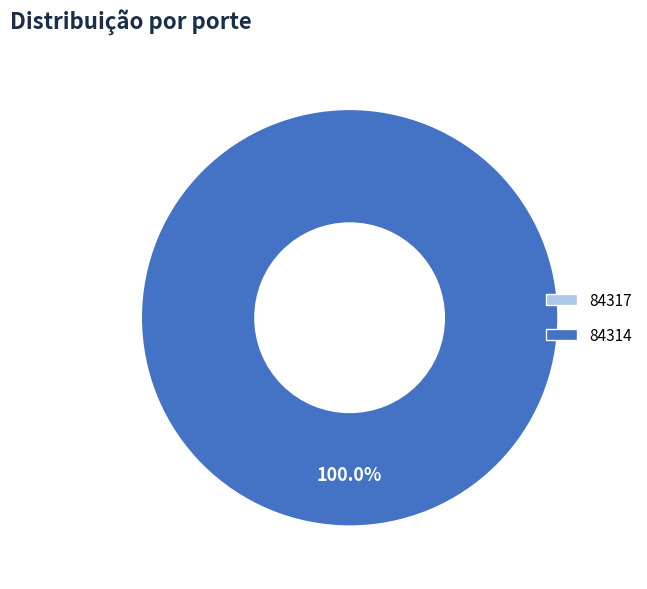

To the nearest percent, what portion does 84314 represent?

100%